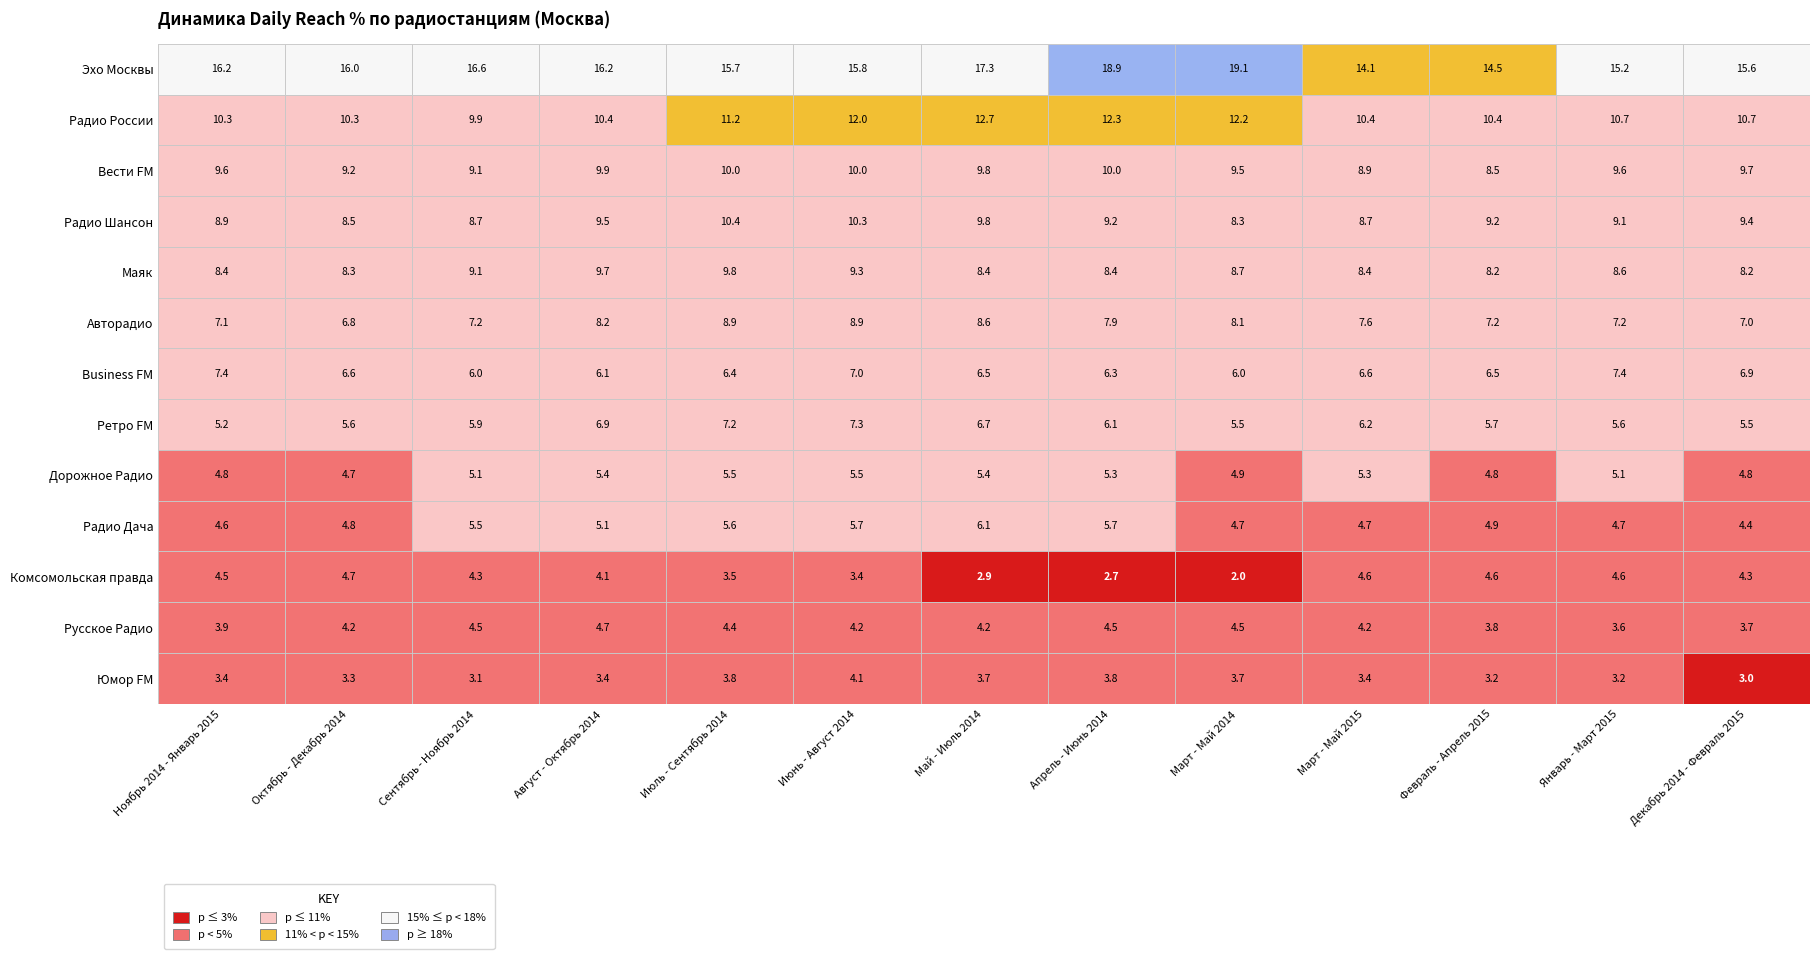

The value of Business FM at Август - Октябрь 2014 is 1.4. True or false?

False